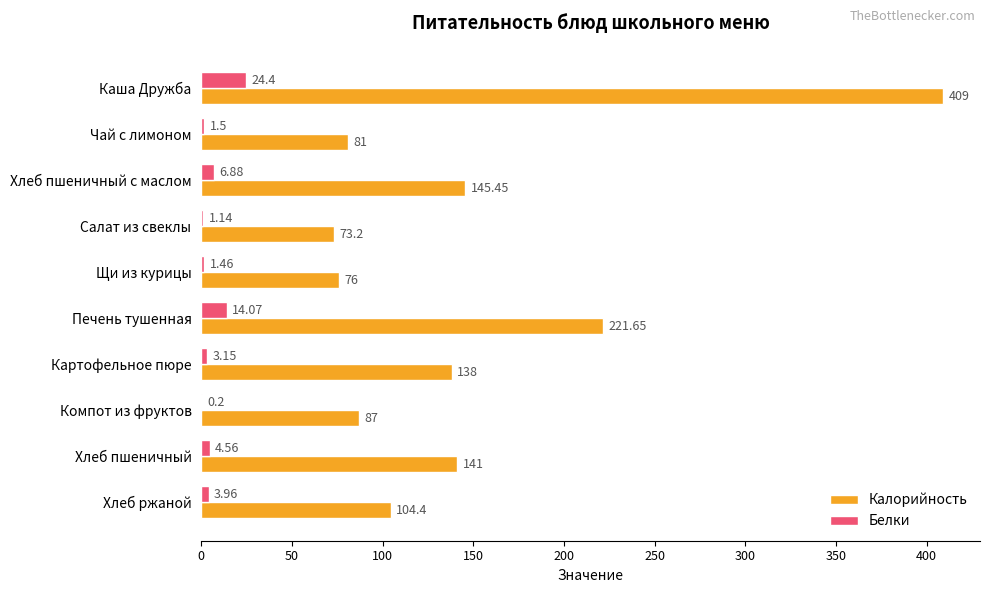

At which category is the sum across all series the highest?

Каша Дружба